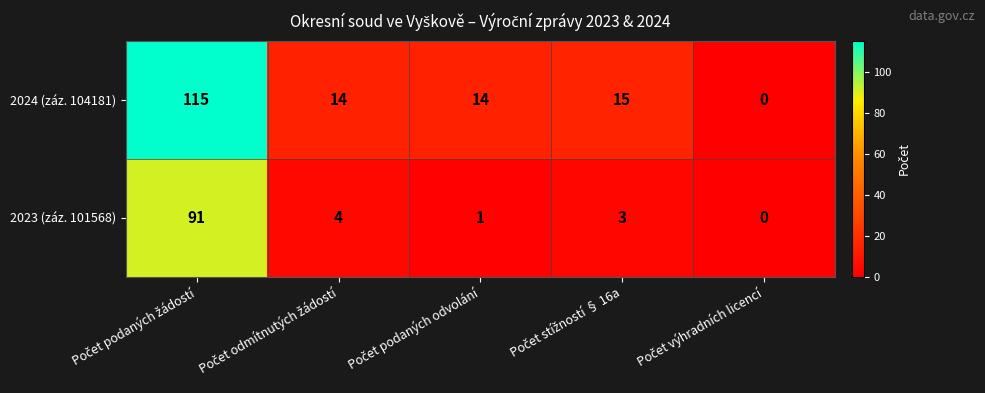

What is the average value of the 2024 (záz. 104181) series?

32